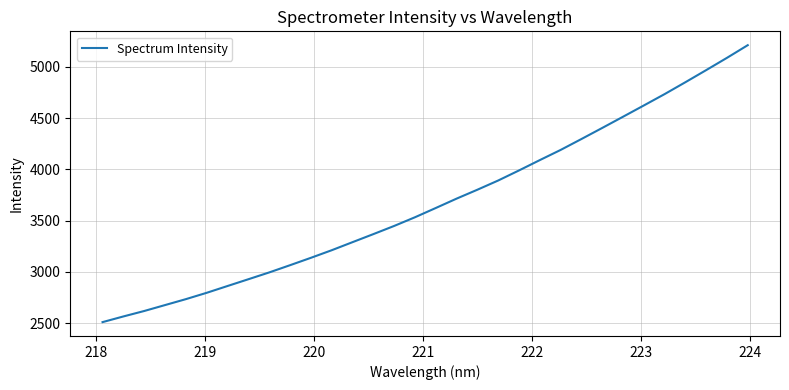

What is the smallest value displayed?

2509.6